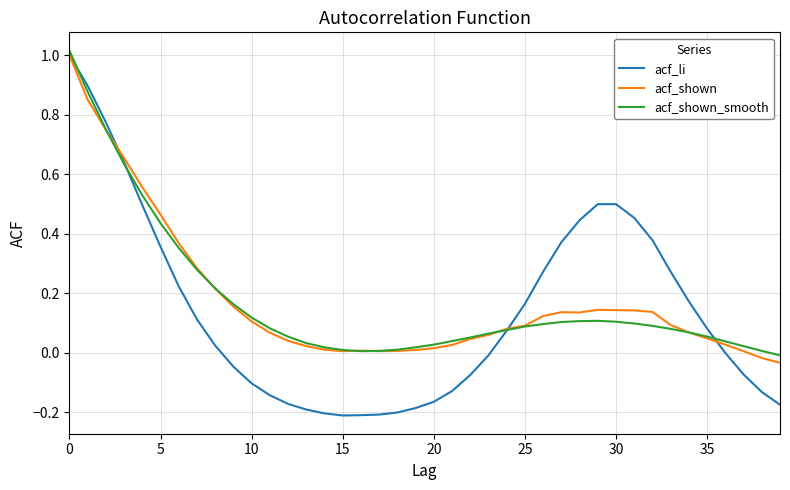

Which series has the widest spread of values?

acf_li